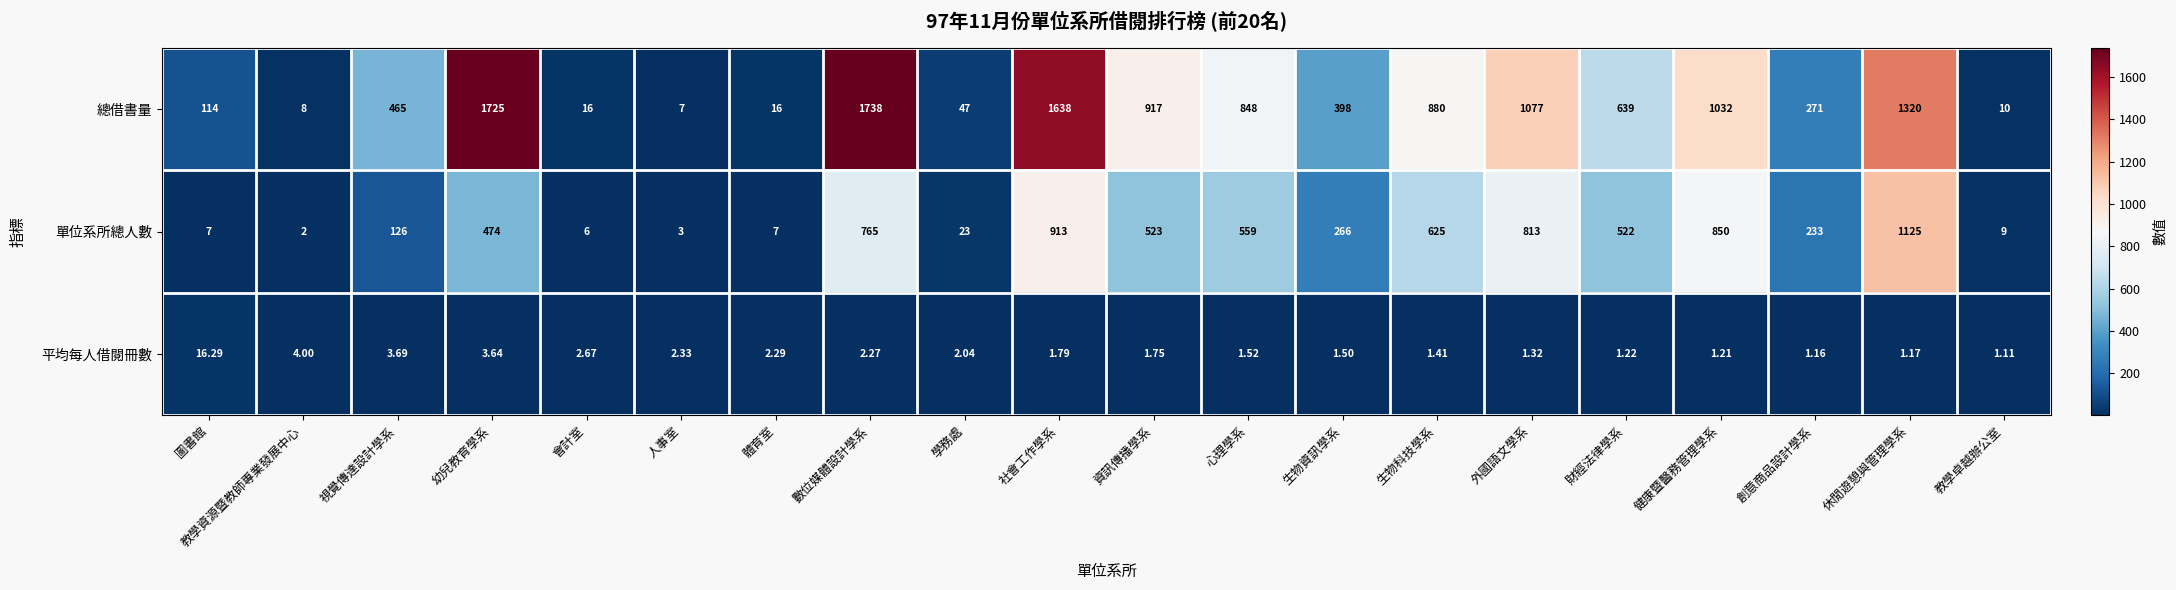

How many data points does each series have?

20